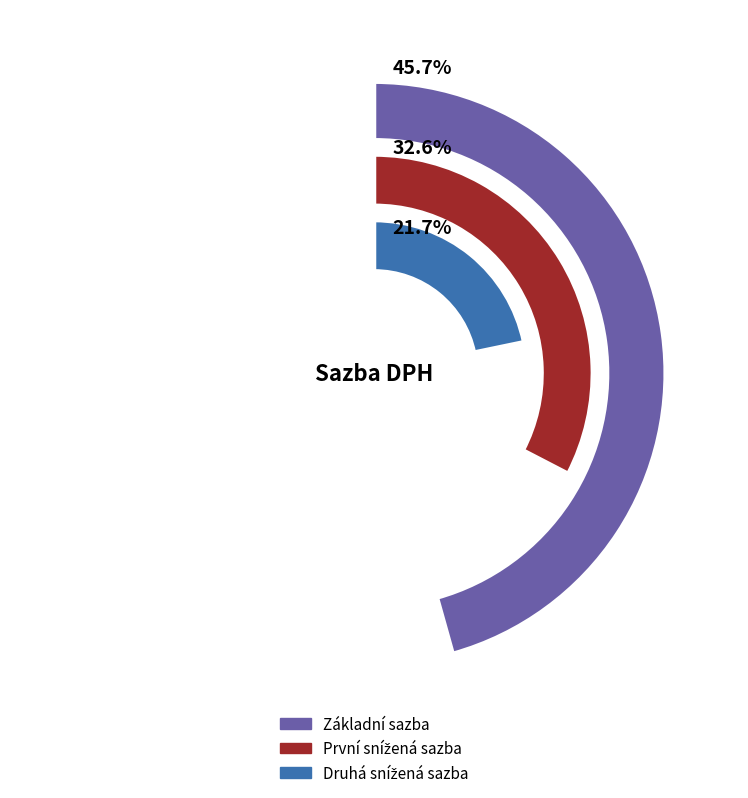

Which slice is the largest?

Základní sazba